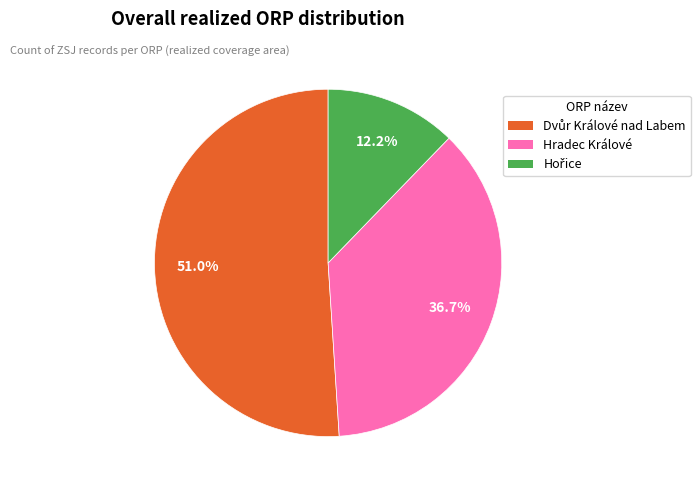

To the nearest percent, what portion does Hradec Králové represent?

37%